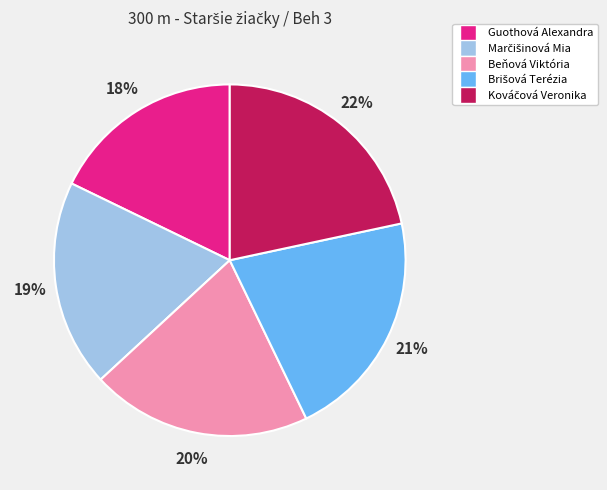

To the nearest percent, what is the average slice percentage?

20%